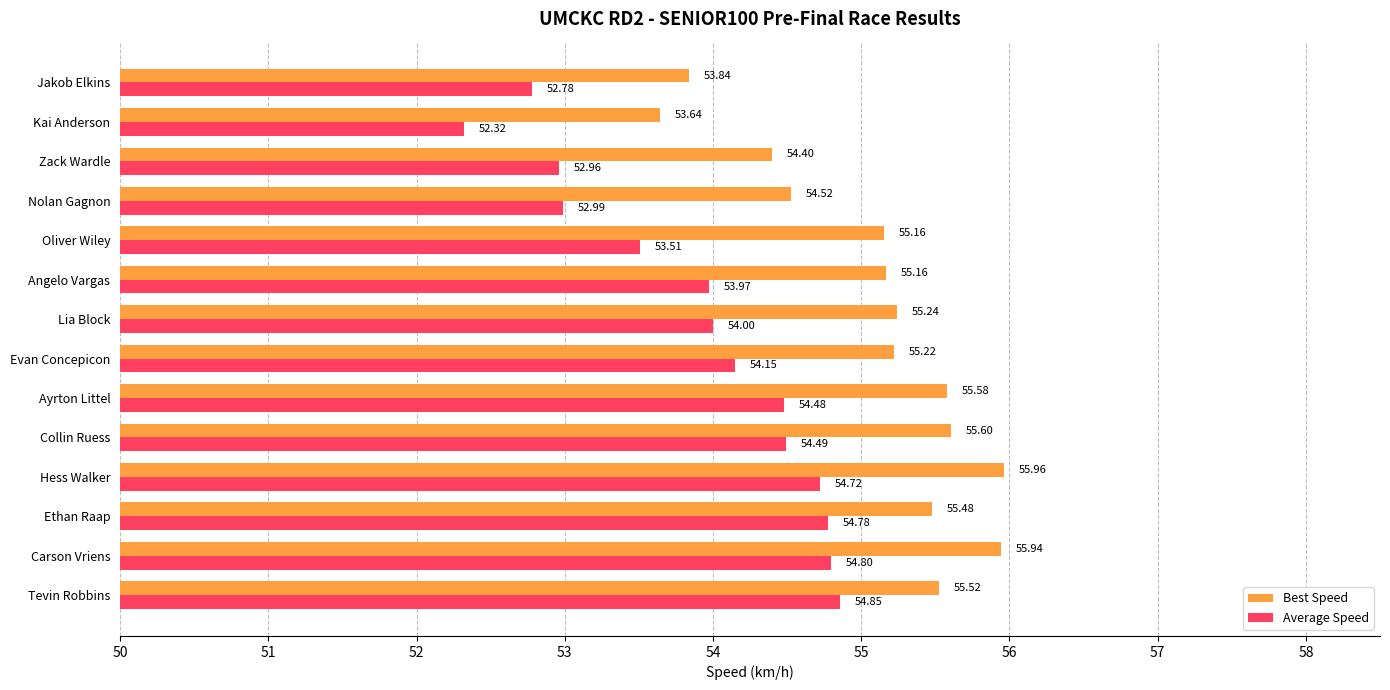

What is the sum of all Best Speed values?

771.3